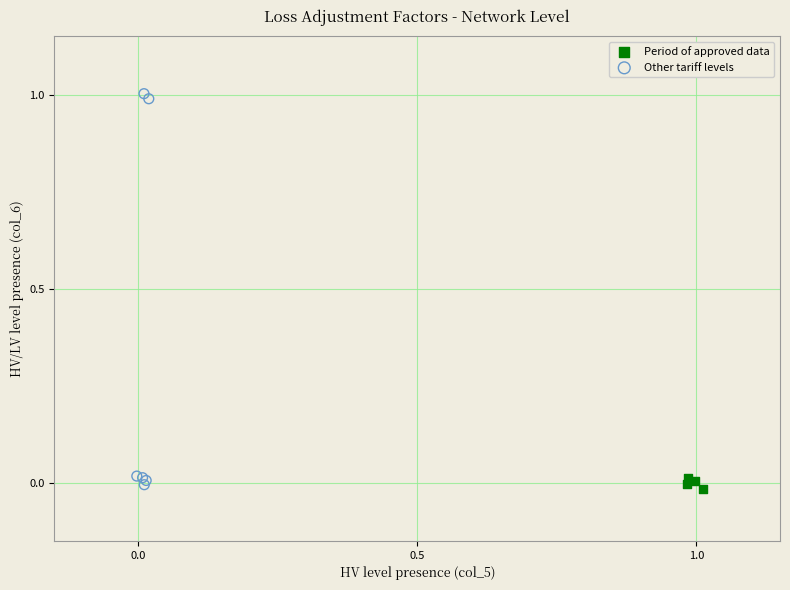

Which series reaches the maximum Y coordinate?

Other tariff levels